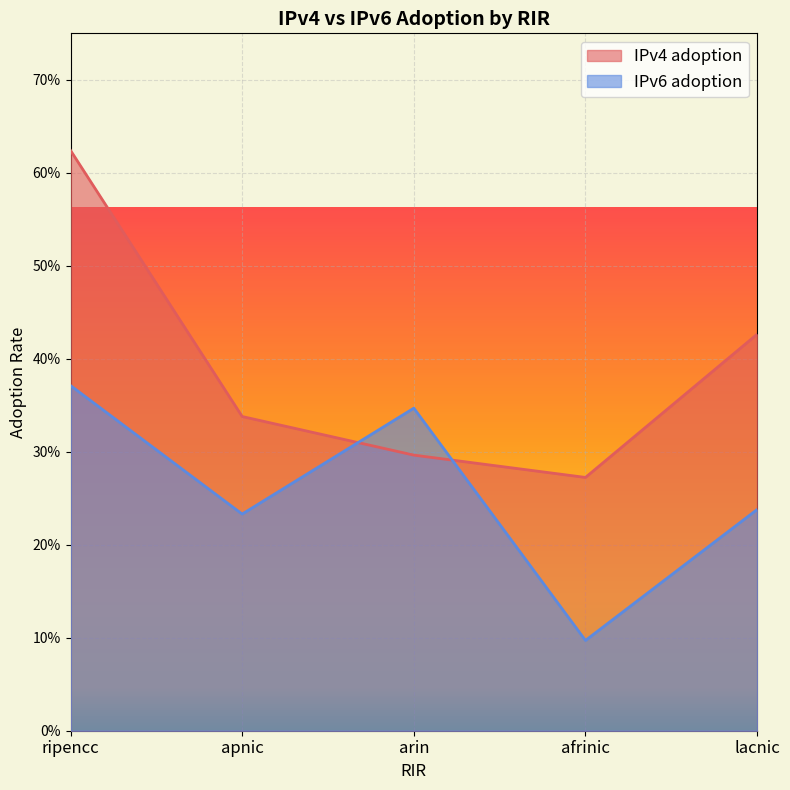

Which series has the largest range (max minus min)?

IPv4 adoption